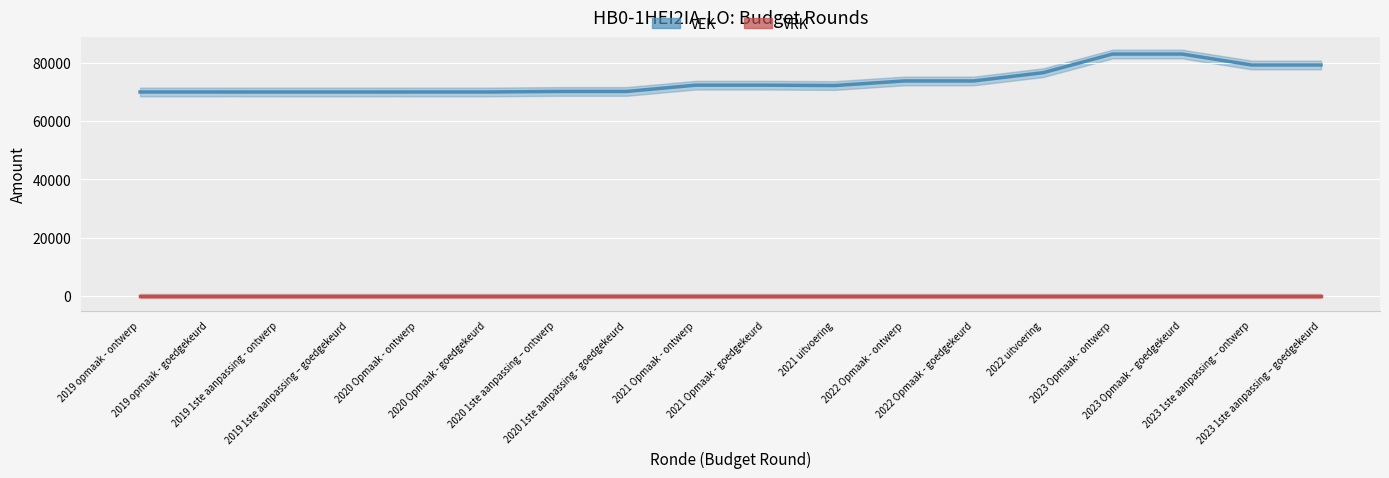

Between 2020 Opmaak - ontwerp and 2021 Opmaak - goedgekeurd, which series saw the biggest shift?

VEK line